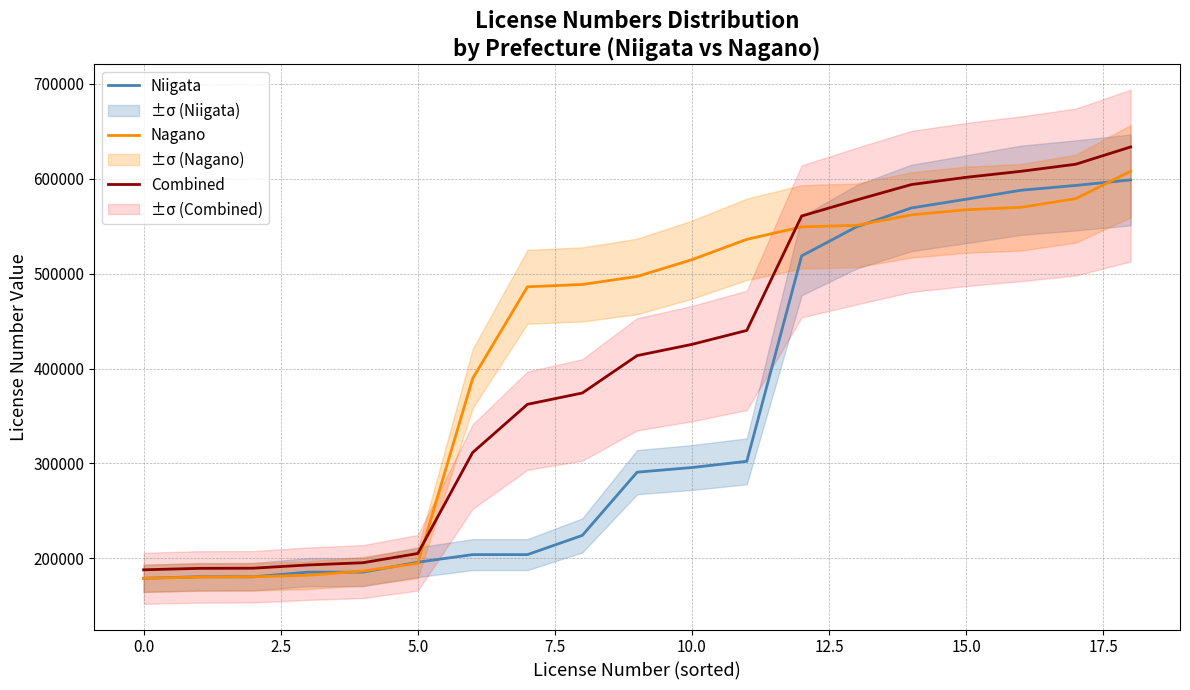

What is the label of the 12th point from the left?

11